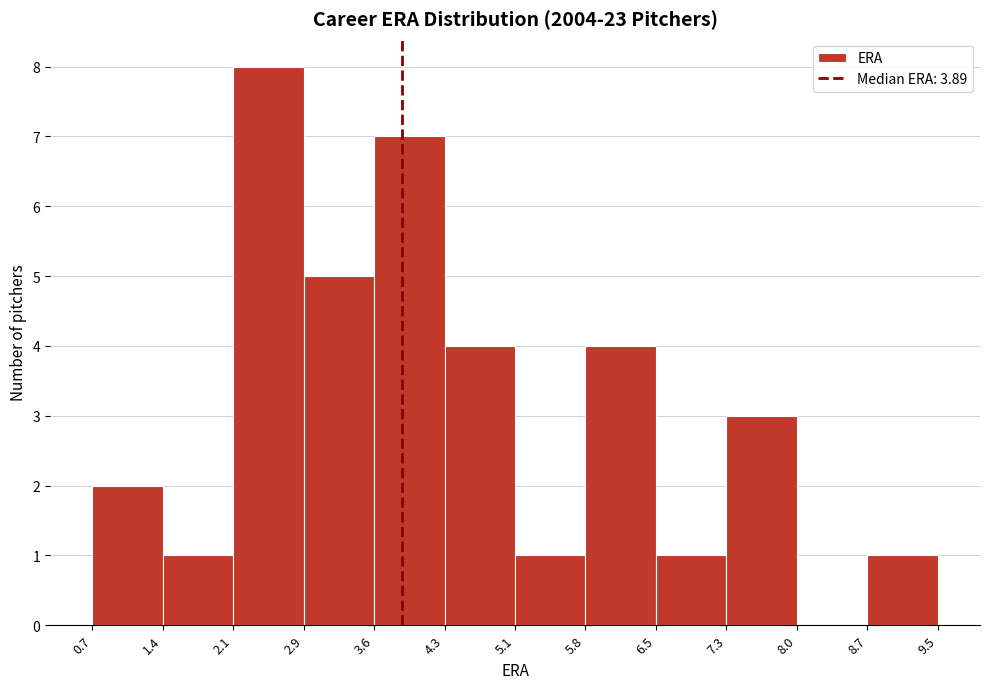

Reading left to right, transcribe this chart: for each bar, give the range it covers on the x-axis and its height. The values are not printed on the chart, so give them approximately, as read against the axis.

0.7 to 1.4: 2
1.4 to 2.1: 1
2.1 to 2.9: 8
2.9 to 3.6: 5
3.6 to 4.3: 7
4.3 to 5.1: 4
5.1 to 5.8: 1
5.8 to 6.5: 4
6.5 to 7.3: 1
7.3 to 8.0: 3
8.0 to 8.7: 0
8.7 to 9.5: 1